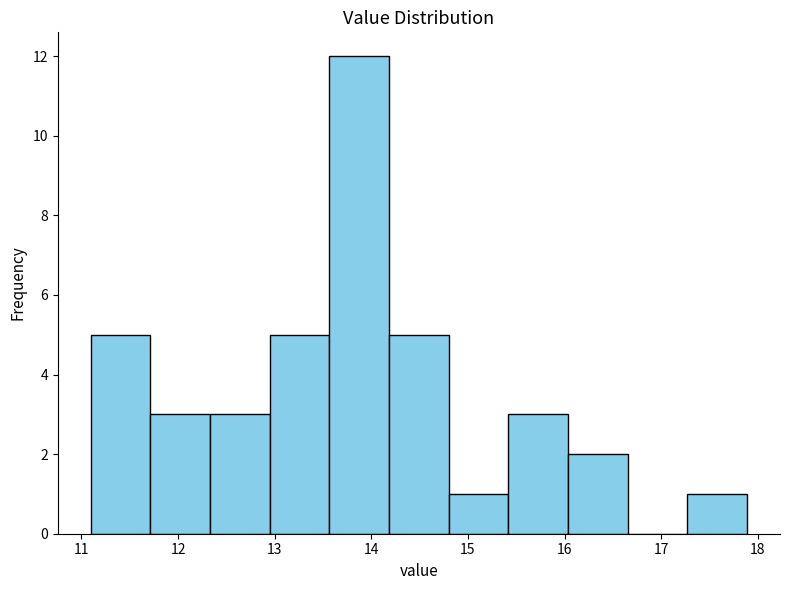

Reading left to right, transcribe this chart: for each bar, give the range it covers on the x-axis and its height. Neither the bar edges nor the heights are printed on the chart, so give them approximately, as read against the axes.

11.1 to 11.7: 5
11.7 to 12.3: 3
12.3 to 12.9: 3
12.9 to 13.6: 5
13.6 to 14.2: 12
14.2 to 14.8: 5
14.8 to 15.4: 1
15.4 to 16.0: 3
16.0 to 16.7: 2
16.7 to 17.3: 0
17.3 to 17.9: 1